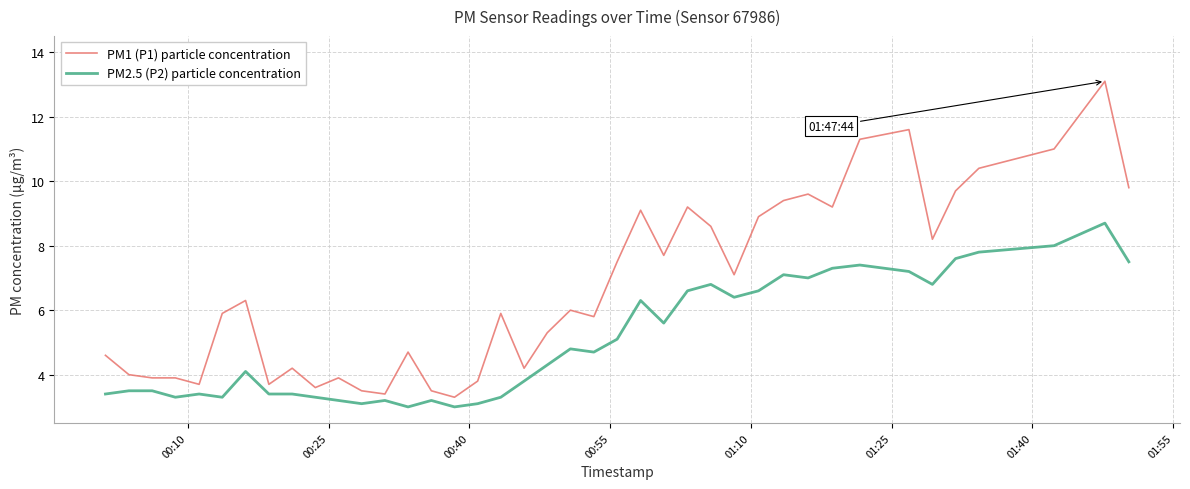

What is the lowest value of the PM1 (P1) particle concentration series?

3.3